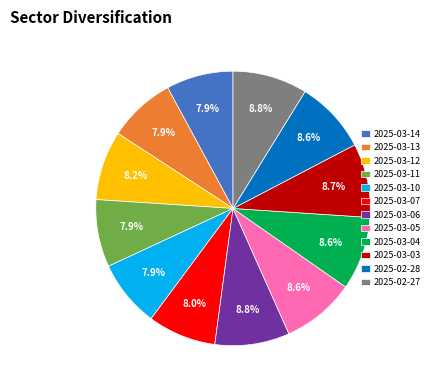

What percentage do 2025-03-05 and 2025-03-06 together represent?

17.4%